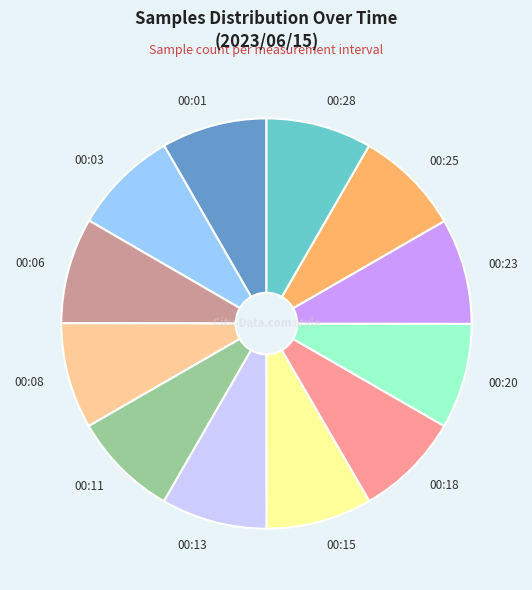

How many slices are in this pie chart?

12